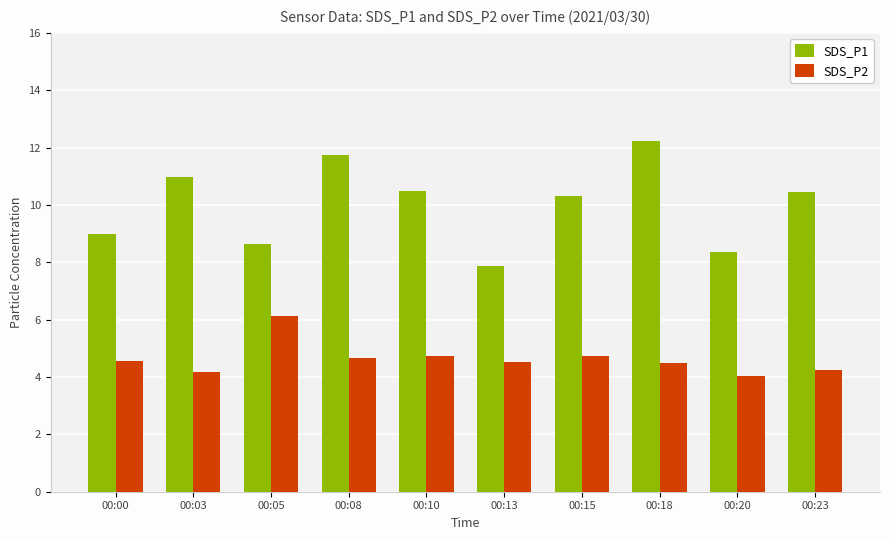

What is the difference between the maximum and minimum values in the SDS_P1 series?

4.4